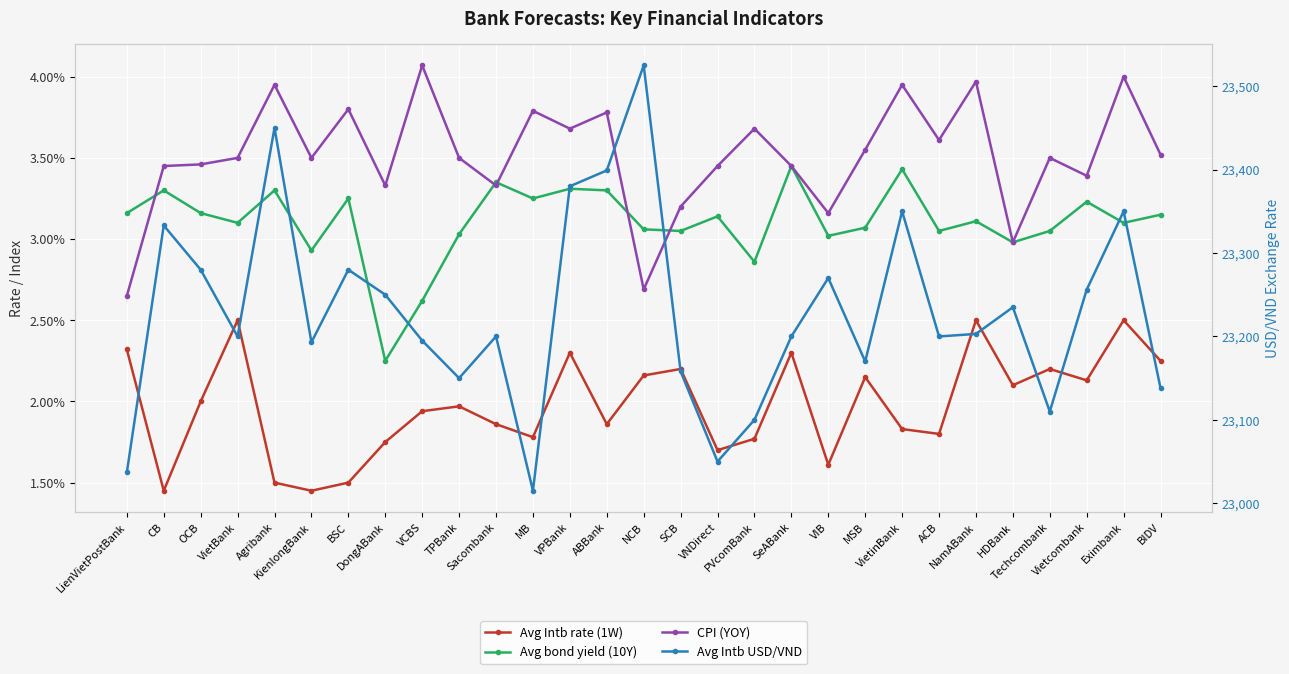

What are all the series names shown in the legend?

Avg Intb rate (1W), Avg bond yield (10Y), CPI (YOY), Avg Intb USD/VND